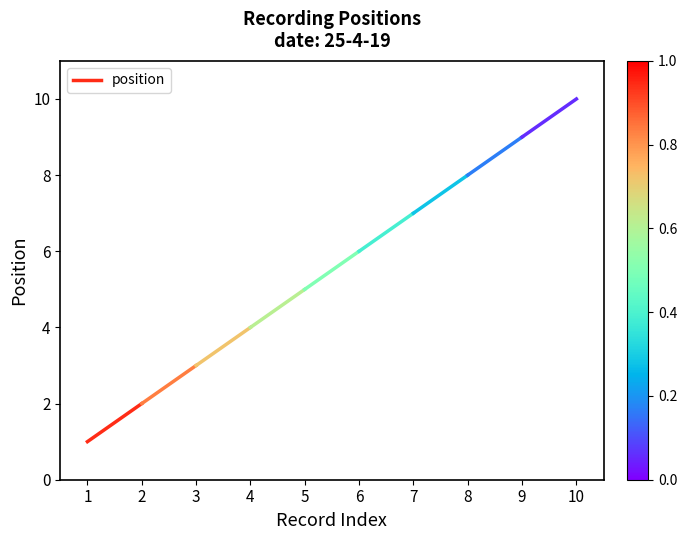

What is the sum of the values at 1 and 2?

3